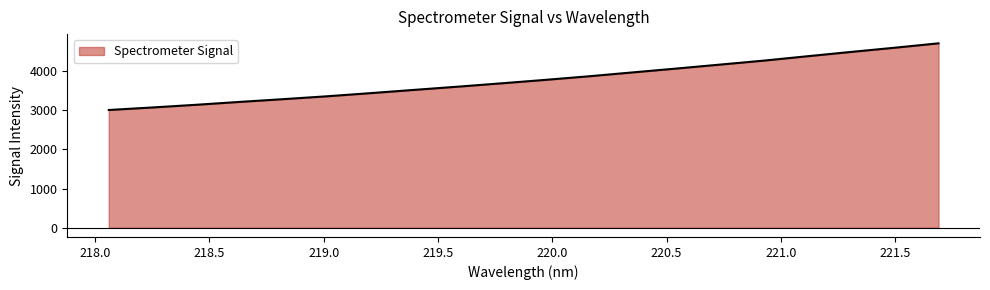

What is the smallest value displayed?

3005.1